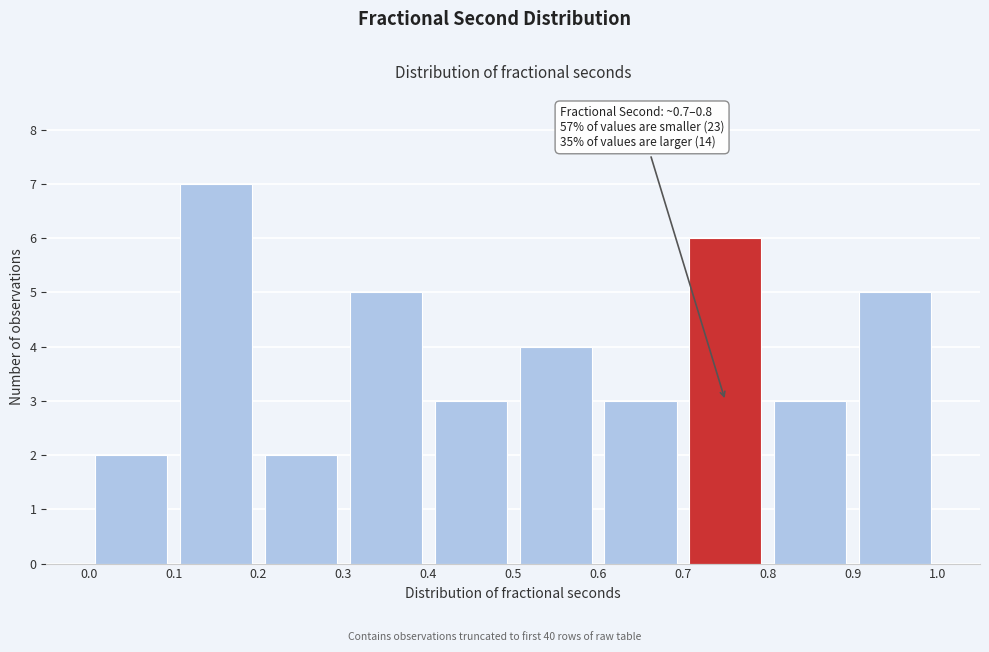

Over which range of the x-axis is the bar tallest?

0.1 to 0.2